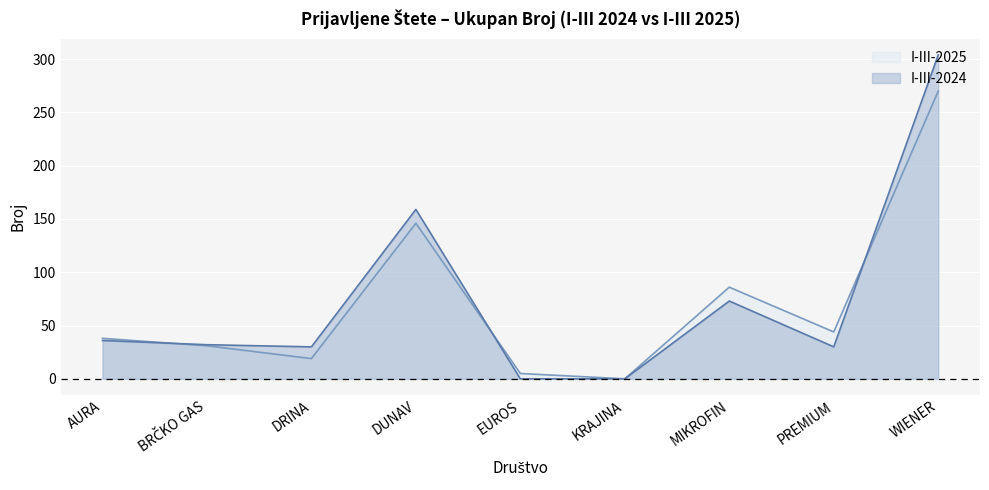

What is the value of the I-III-2025 point at the 1st from the left?

38